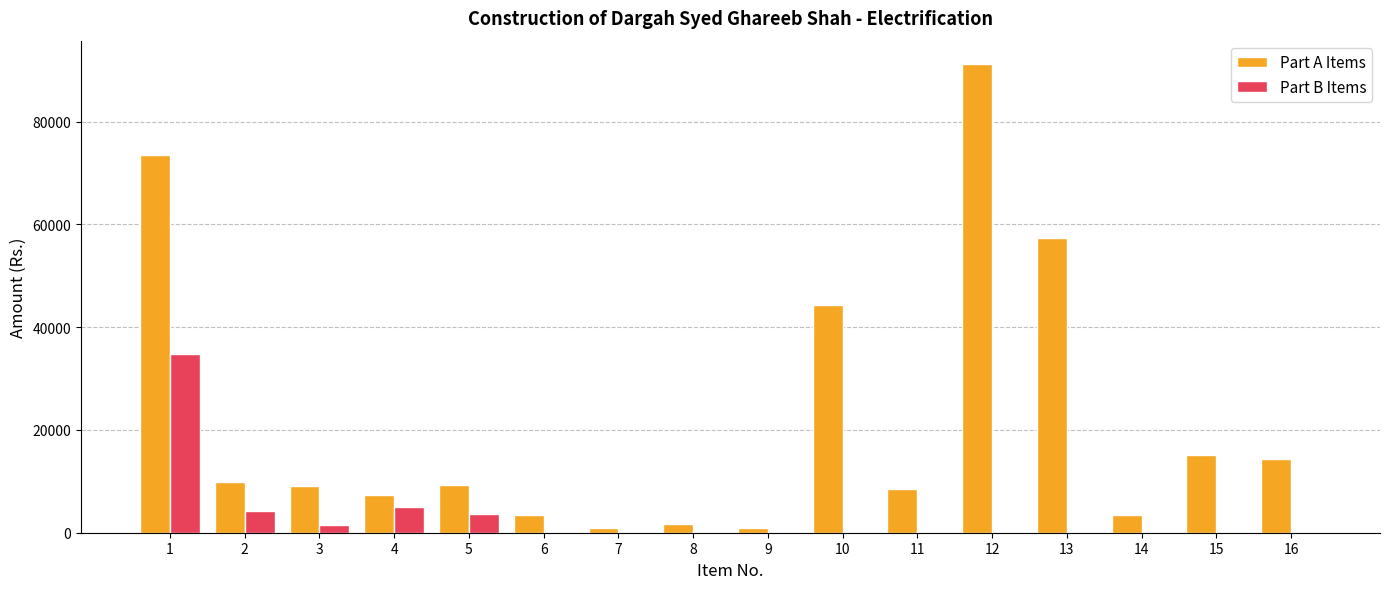

How many data points does each series have?

16